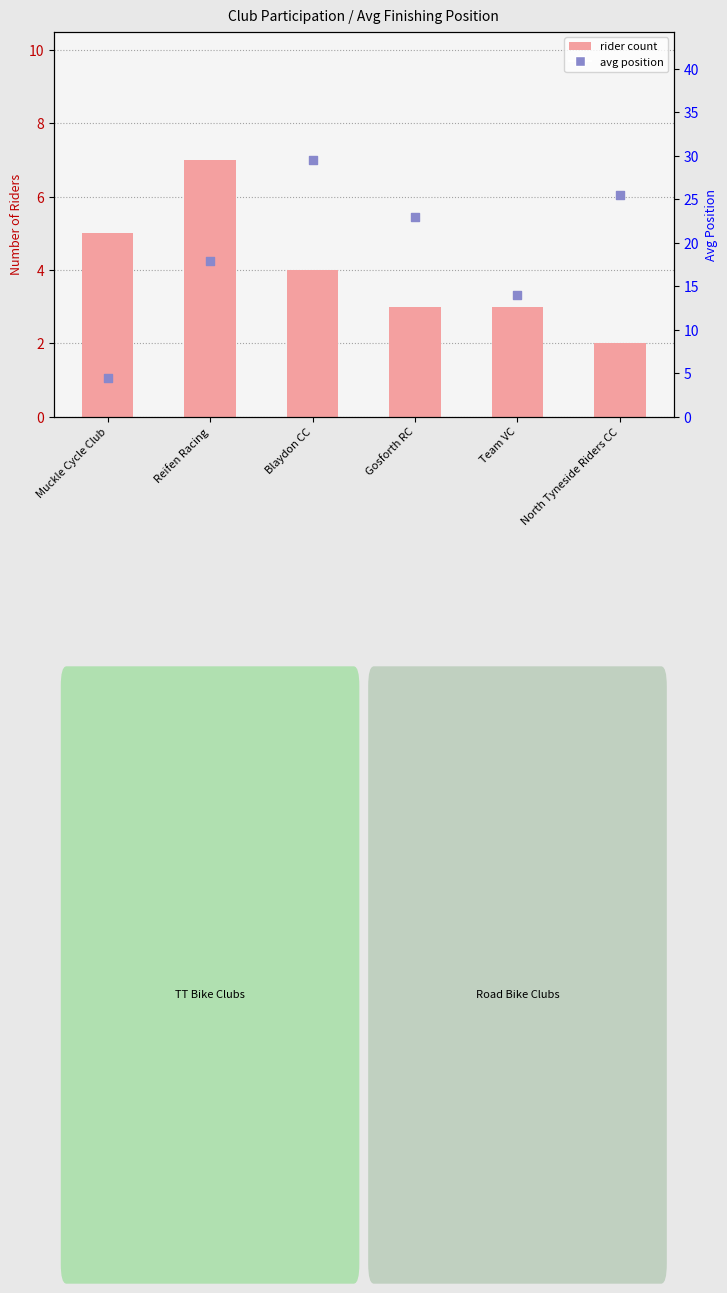

Which series contains the highest Y value?

avg position